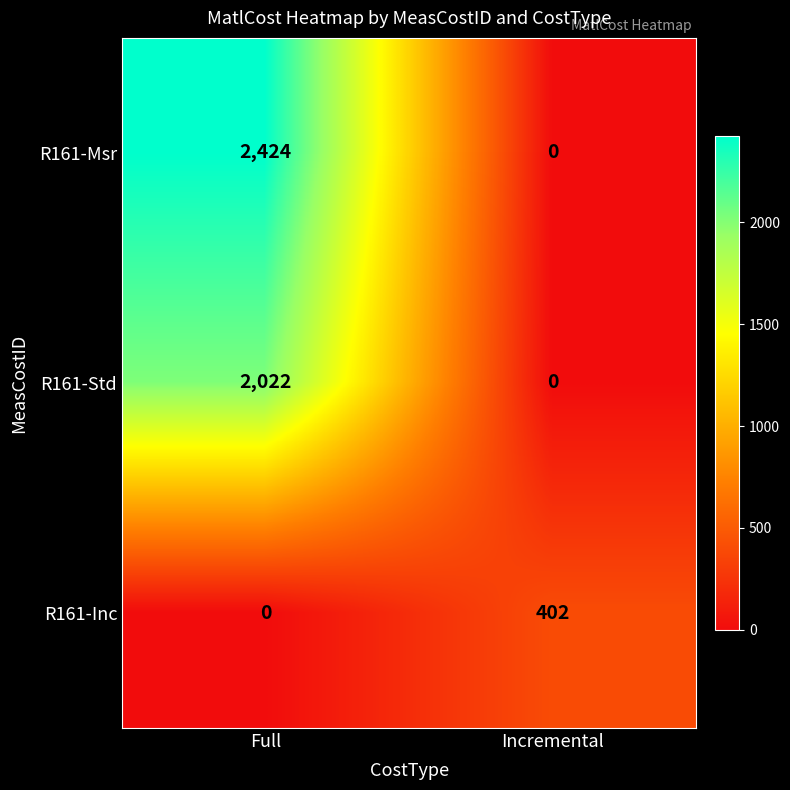

What is the sum of the R161-Std values at Incremental and Full?

2022